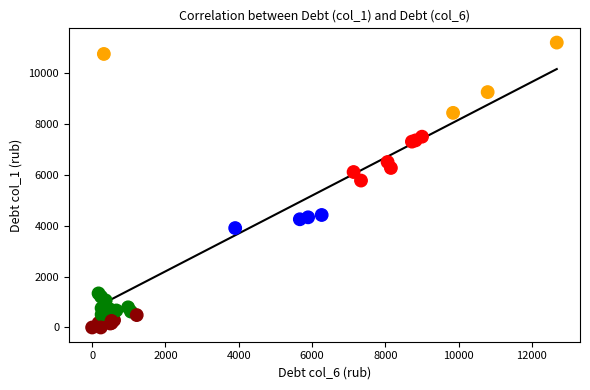

What Y value in the scatter plot is closest to 5594?

5770.0